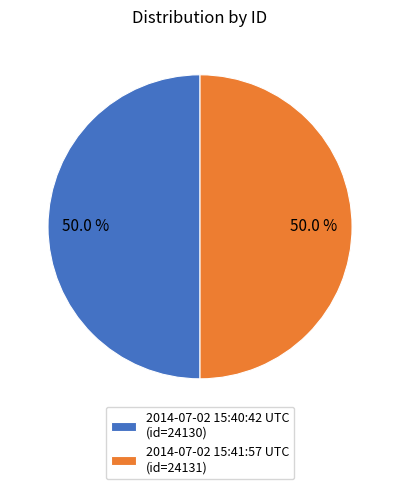

Count the number of slices in the pie.

2